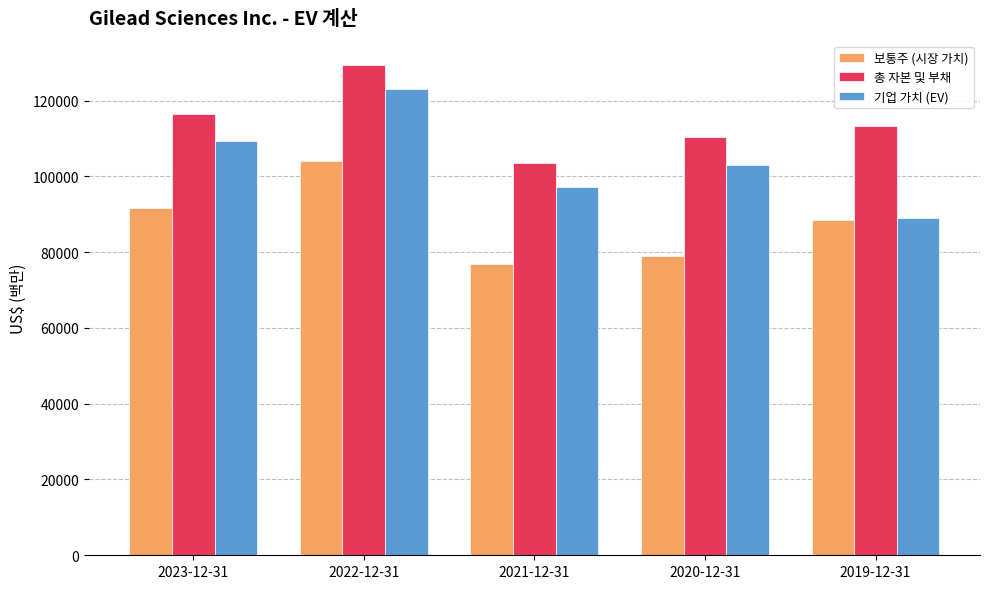

Which series has the largest total across all categories?

총 자본 및 부채